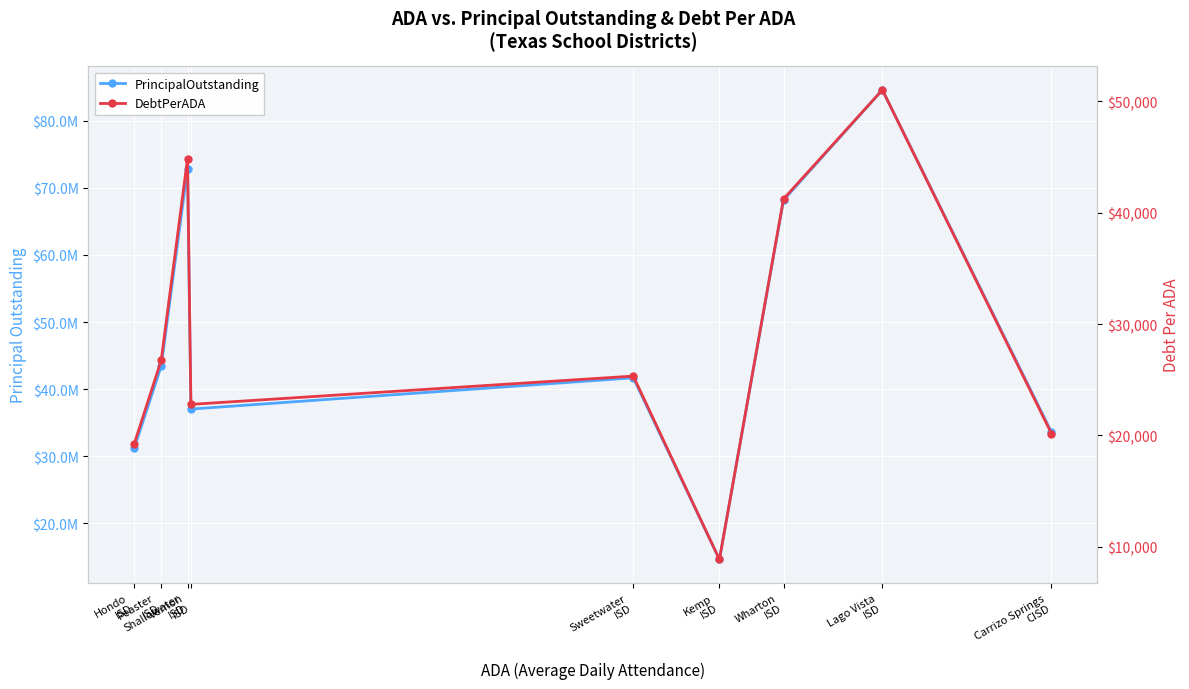

What is the sum of all DebtPerADA values?

260262.9